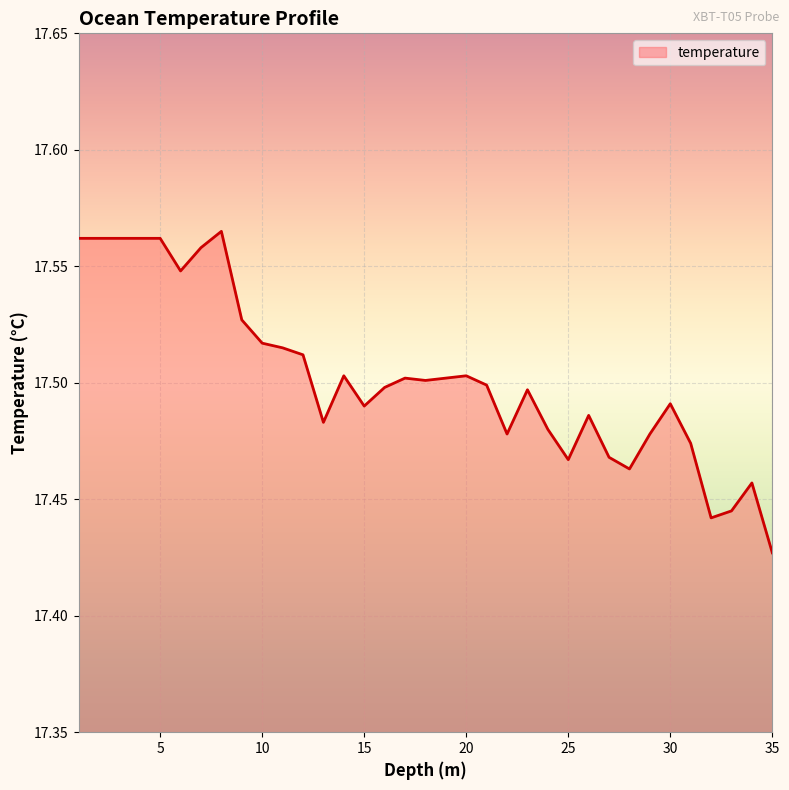

Reading left to right, extract all data points from this chart.

1.0=17.6	2.0=17.6	3.0=17.6	4.0=17.6	5.0=17.6	6.0=17.5	7.0=17.6	8.0=17.6	9.0=17.5	10.0=17.5	11.0=17.5	12.0=17.5	13.0=17.5	14.0=17.5	15.0=17.5	16.0=17.5	17.0=17.5	18.0=17.5	19.0=17.5	20.0=17.5	21.0=17.5	22.0=17.5	23.0=17.5	24.0=17.5	25.0=17.5	26.0=17.5	27.0=17.5	28.0=17.5	29.0=17.5	30.0=17.5	31.0=17.5	32.0=17.4	33.0=17.4	34.0=17.5	35.0=17.4